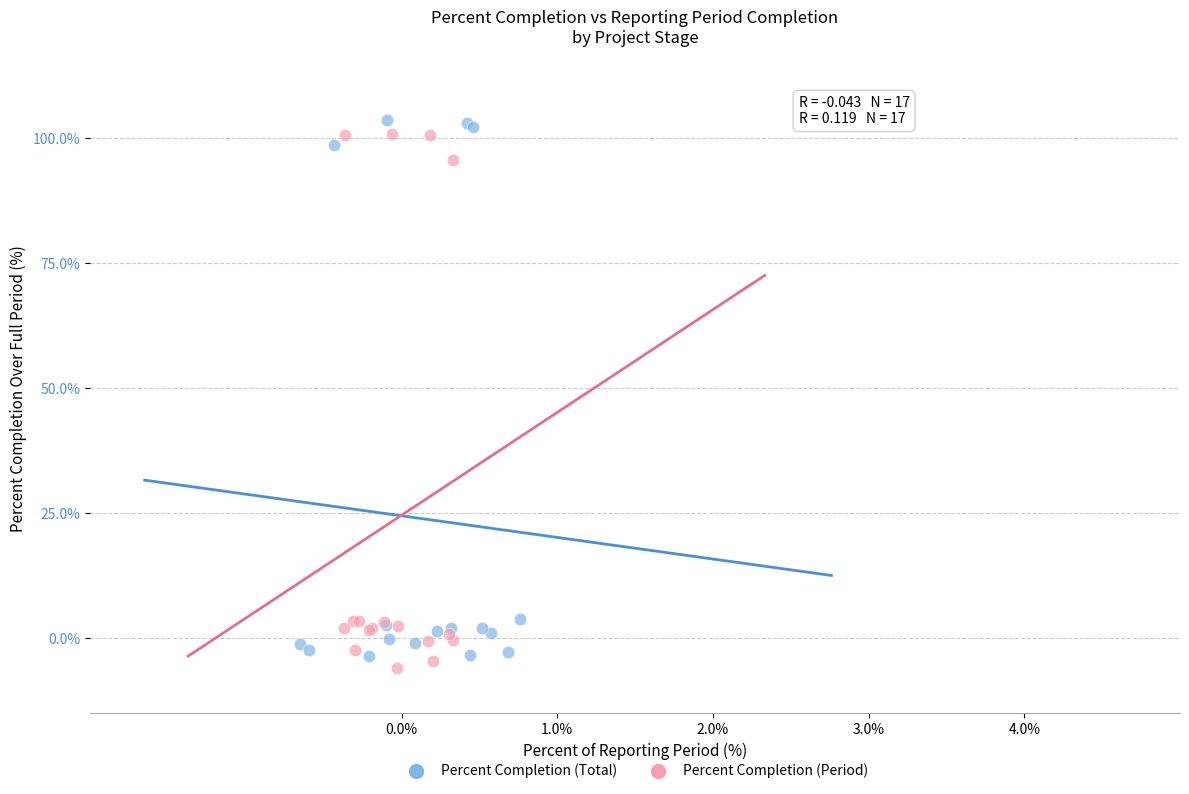

What are all the series names shown in the legend?

Percent Completion (Total), Percent Completion (Period)